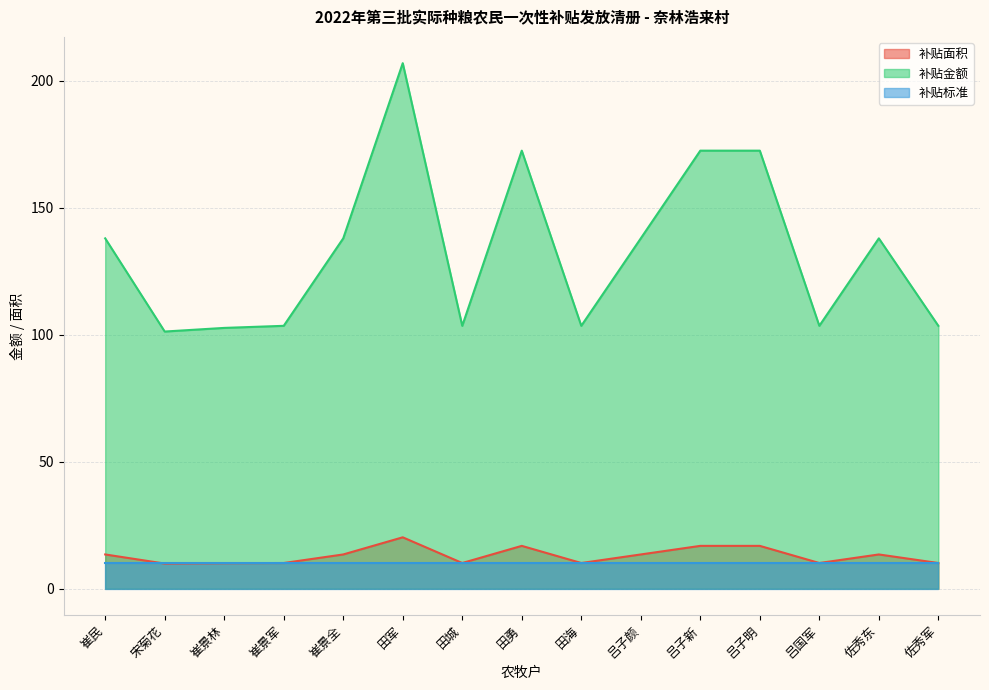

What position from the right is 崔景全?

11